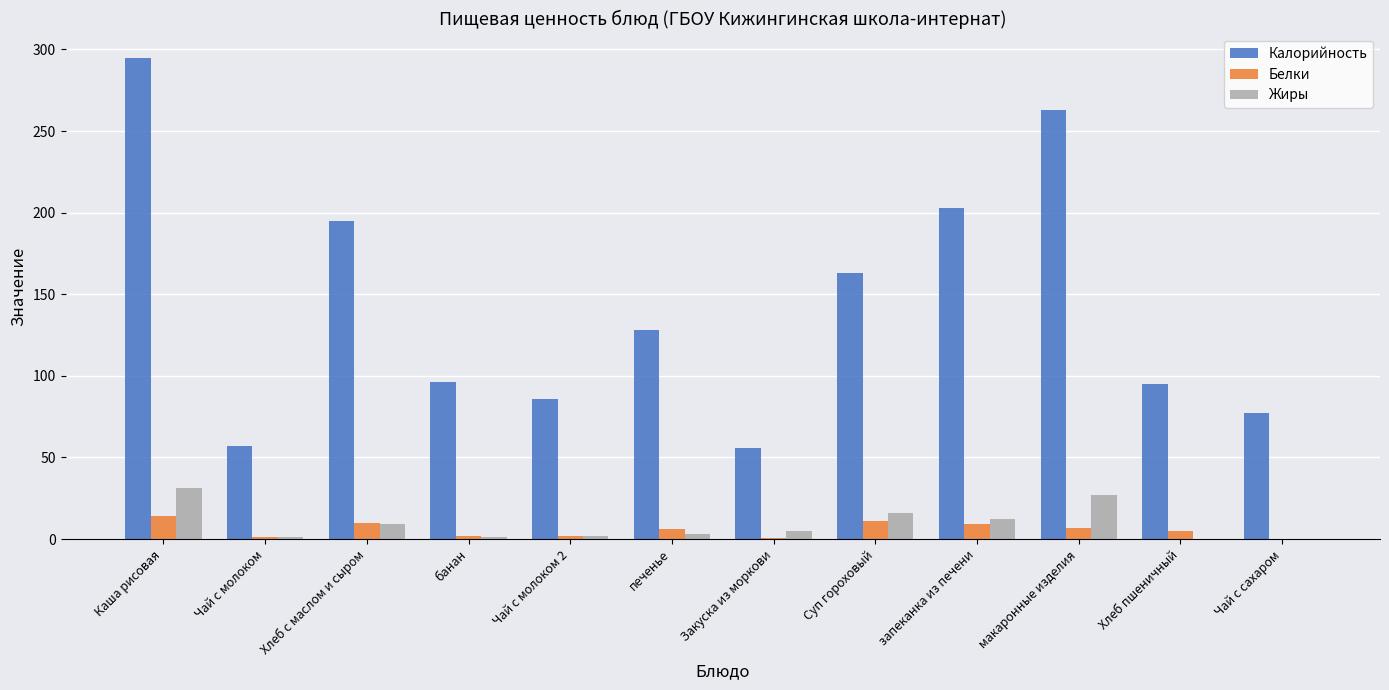

Where does the Жиры series first go above 5?

Каша рисовая